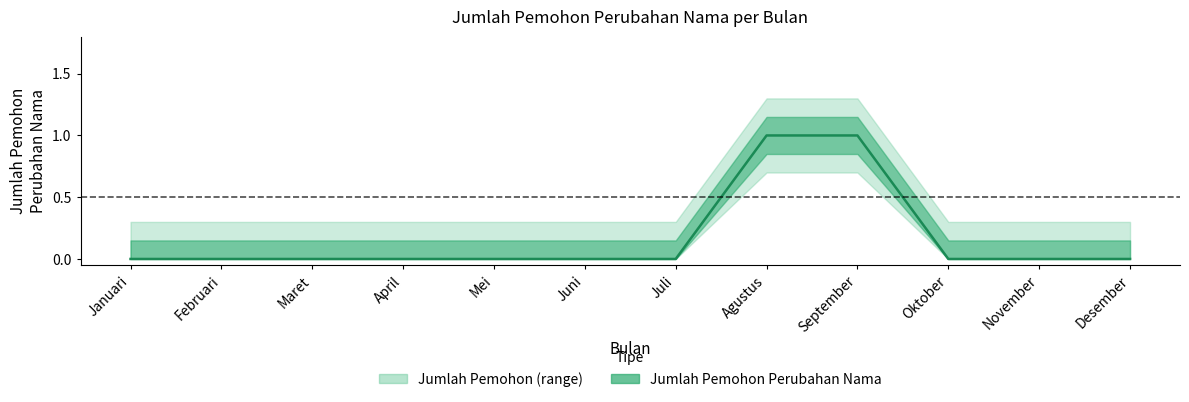

What is the label of the 11th point from the left?

November